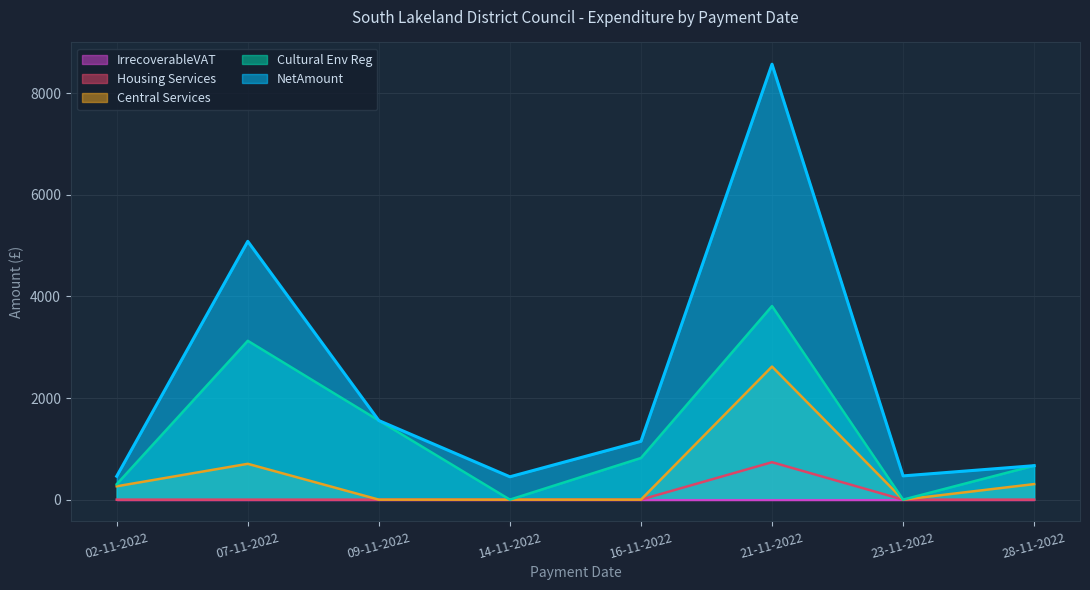

Reading left to right, list all the values displayed in this chart.

NetAmount: 460.9	5085.2	1556.7	450.0	1147.8	8572.4	467.5	668.4
Cultural Env Reg: 304.0	3127.2	1556.7	0.0	819.5	3811.0	0.0	668.4
Central Services: 263.0	705.2	0.0	0.0	0.0	2619.8	0.0	305.9
Housing Services: 0.0	0.0	0.0	0.0	0.0	736.9	0.0	0.0